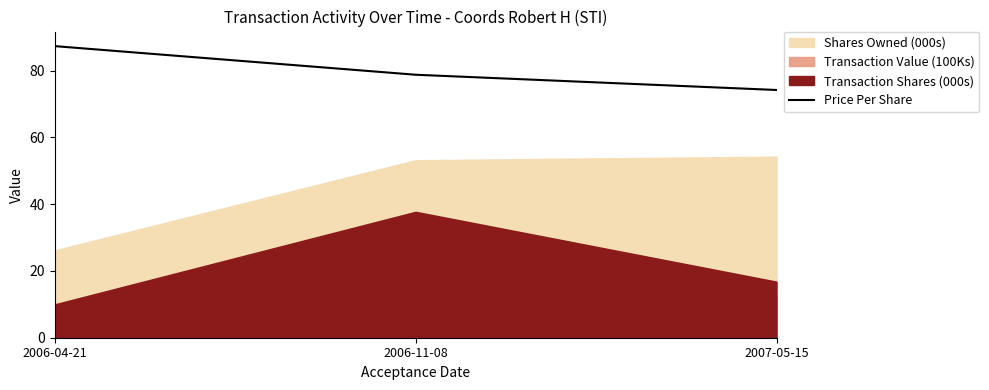

Is it true that the value at 2006-04-21 is 129.6?

False